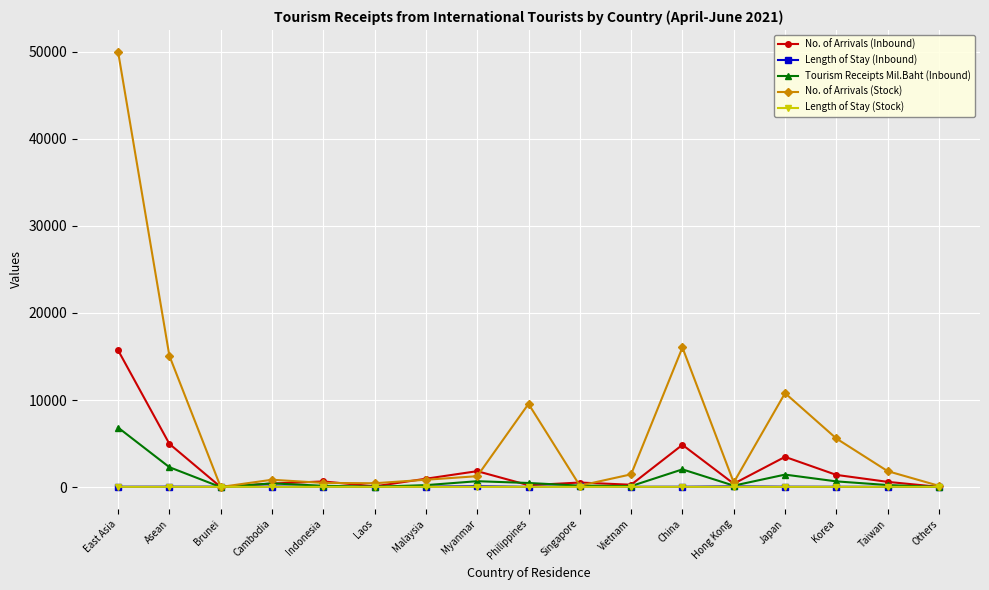

At which label does No. of Arrivals (Inbound) first exceed 603?

East Asia